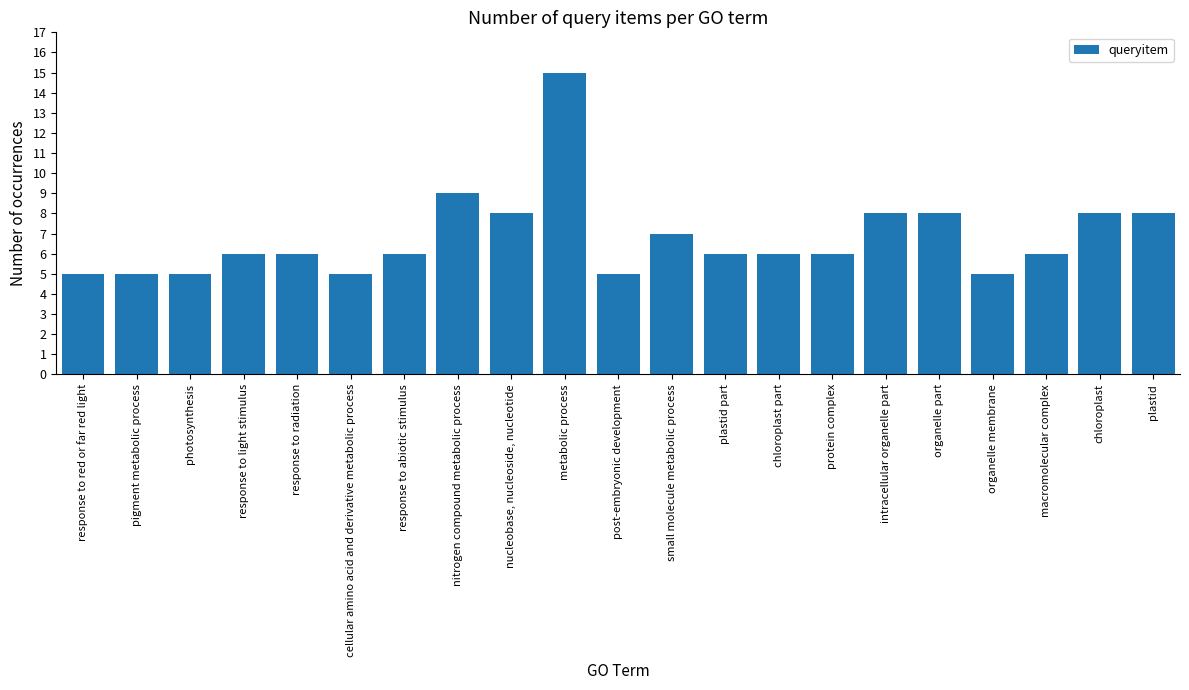

What is the smallest value displayed?

5